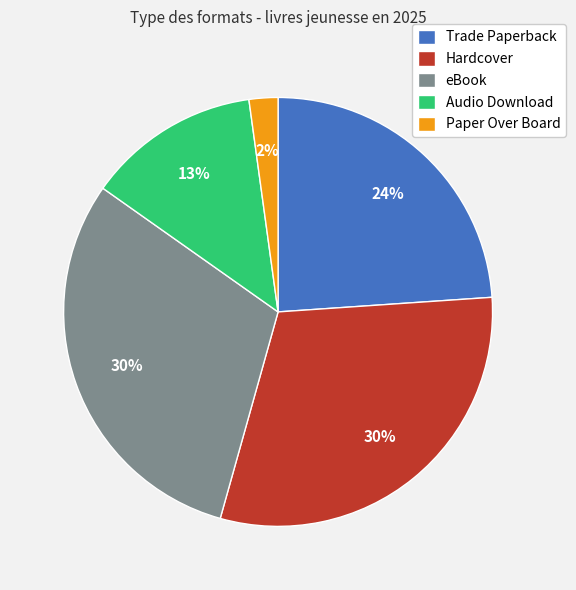

To the nearest percent, what percentage of the pie is Trade Paperback?

24%